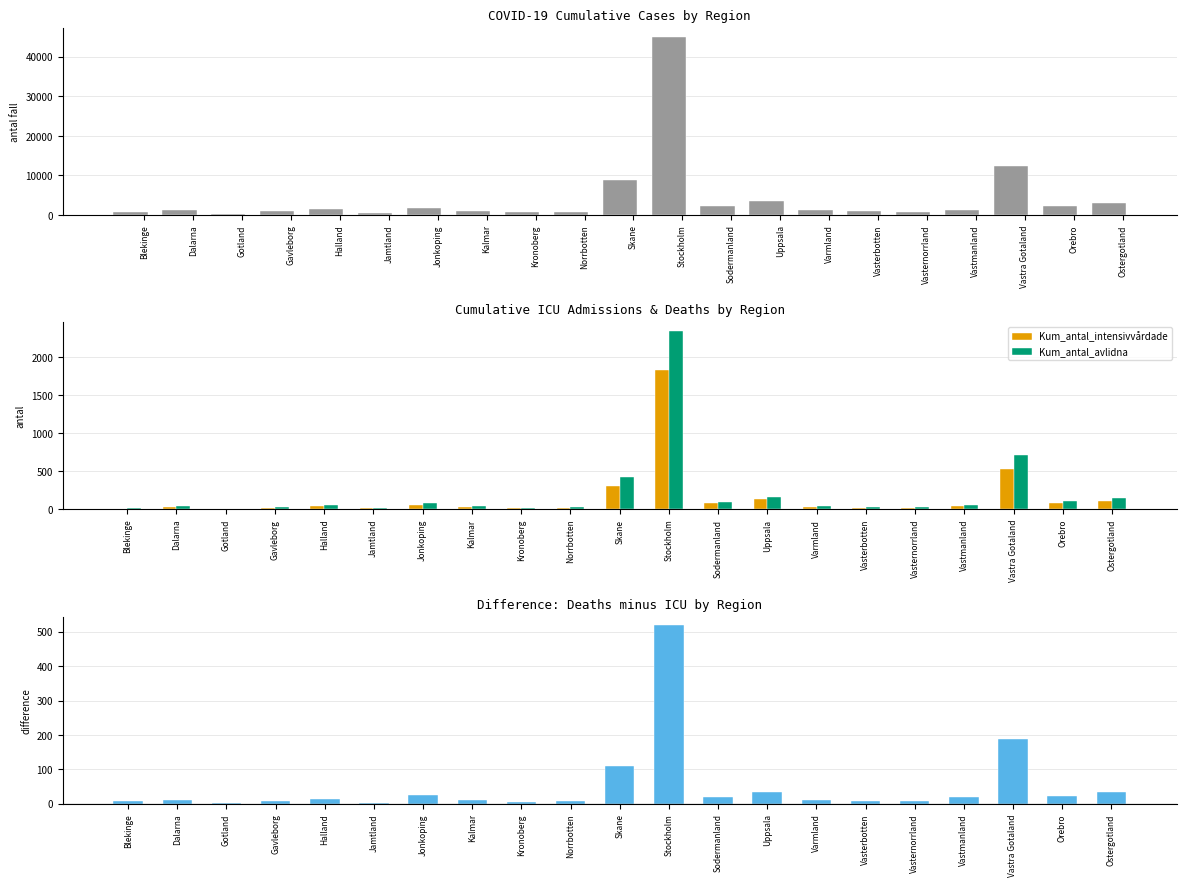

What is the difference between the maximum and minimum values in the Kum_antal_avlidna - Kum_antal_intensivvårdade series?

515